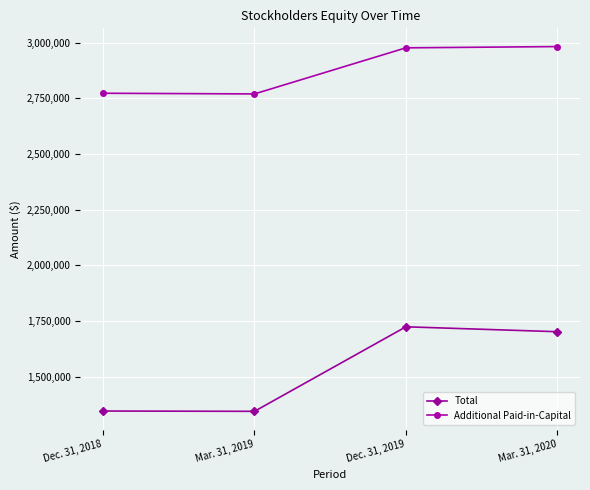

What is the total value across all series at Dec. 31, 2018?

4119533